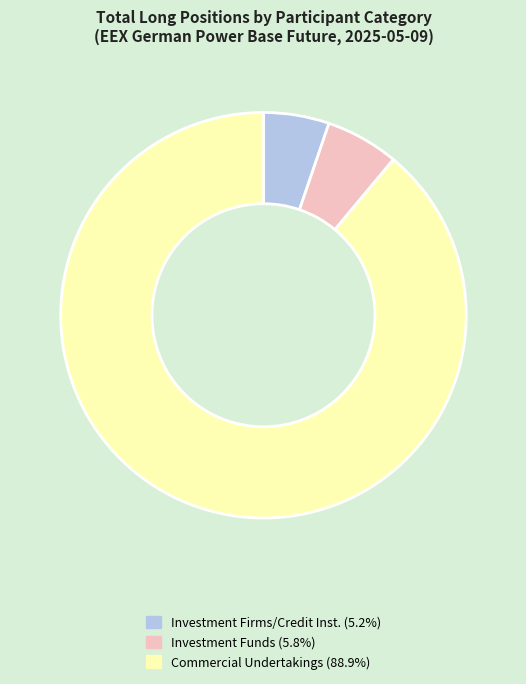

Is there a majority slice in this chart?

Yes